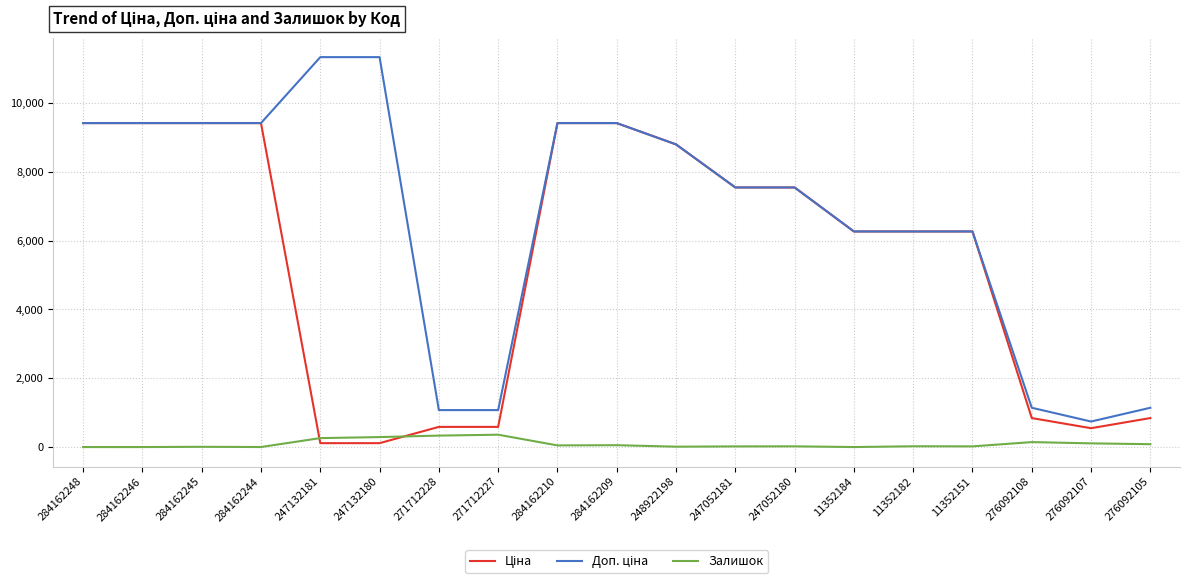

What is the total value across all series at 248922198?

17606.2